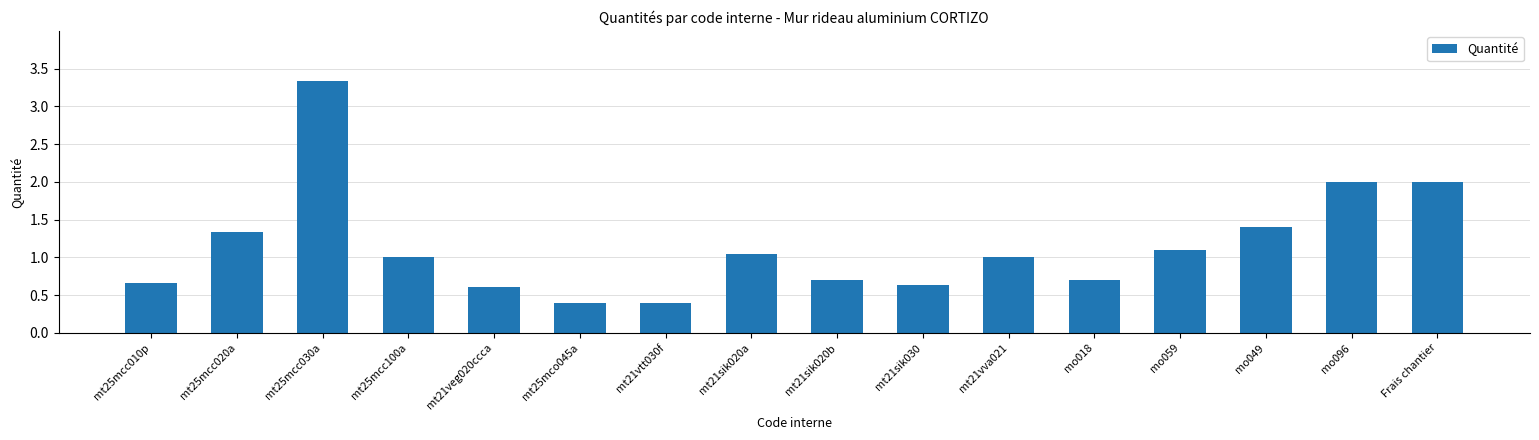

What is the difference between the second highest and minimum values?

1.6